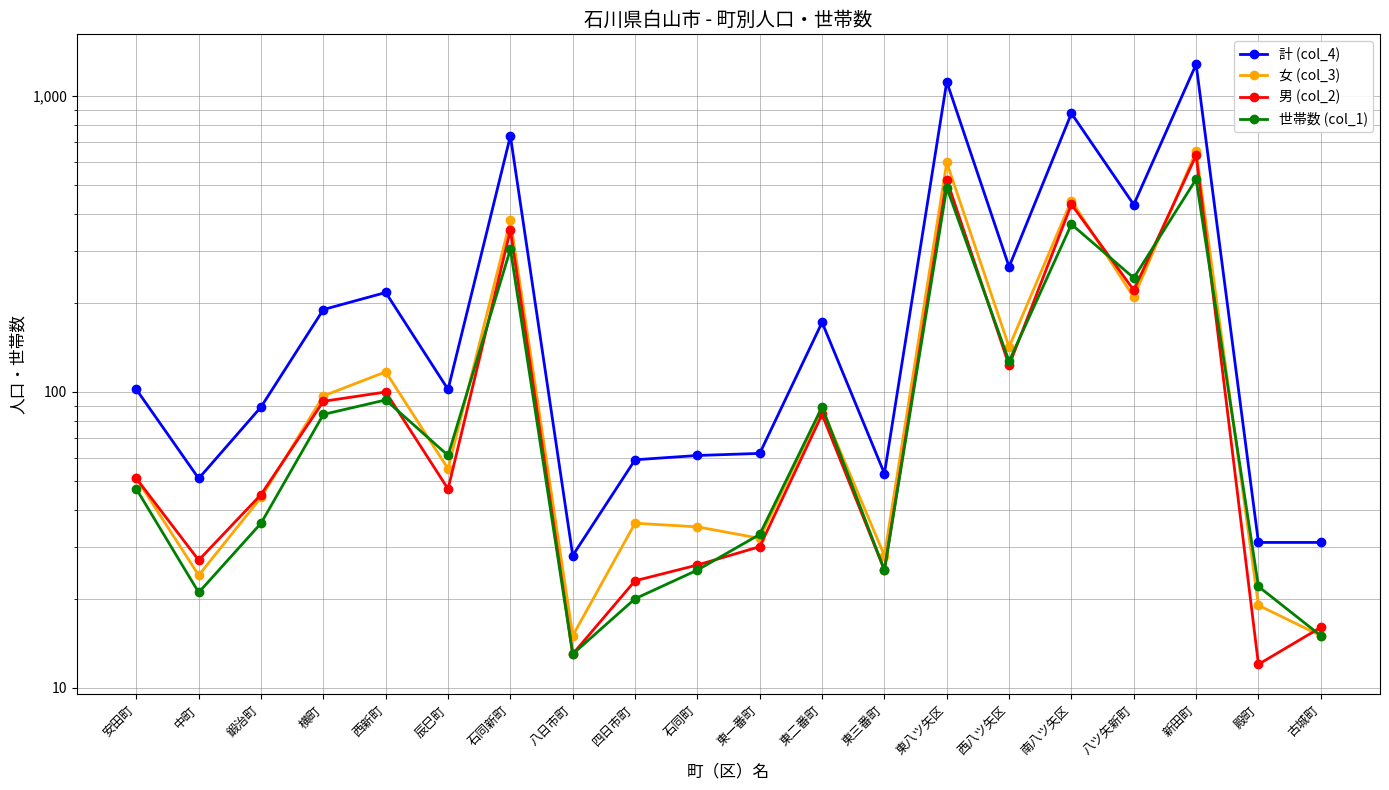

True or false: 男 (col_2) and 世帯数 (col_1) intersect in this chart.

True